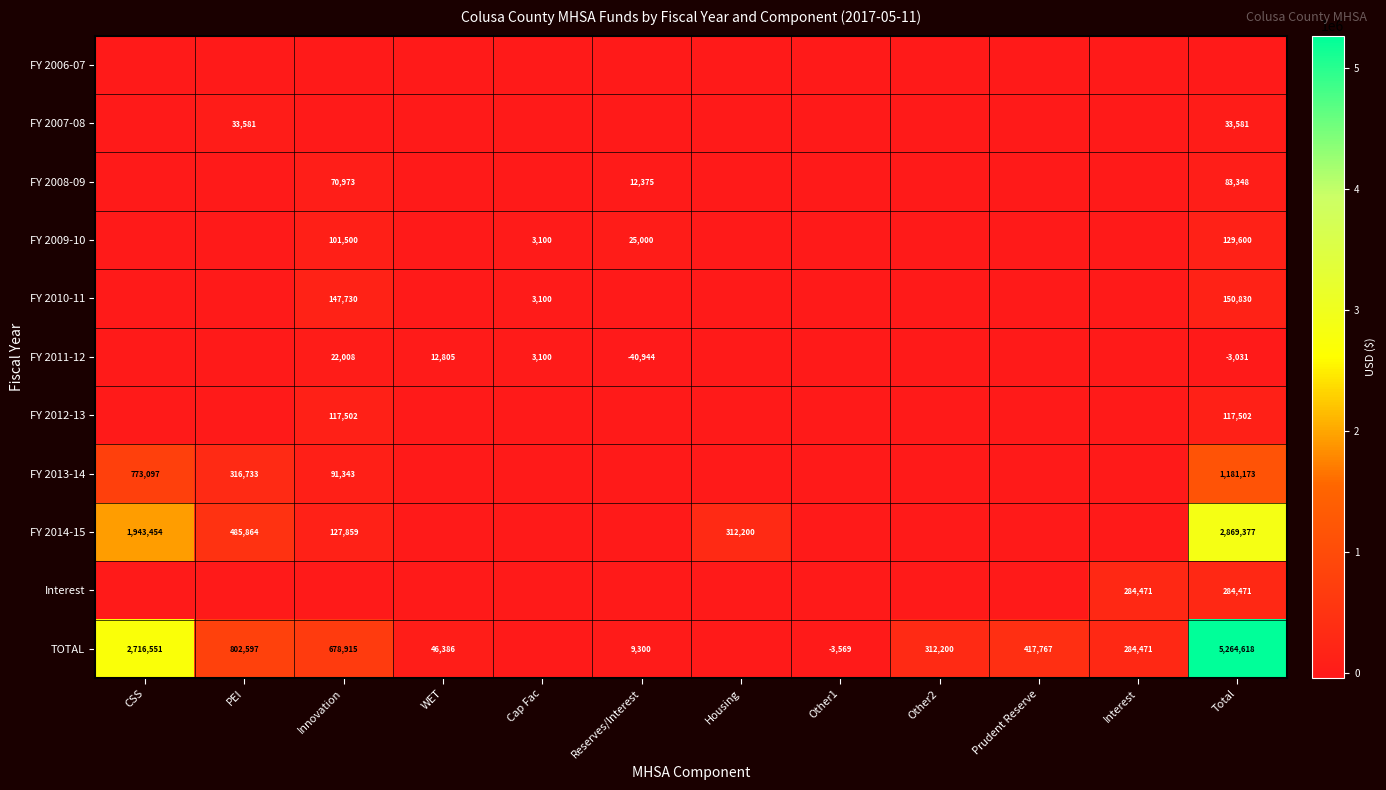

Is it true that TOTAL equals 9300 at Reserves/Interest?

True